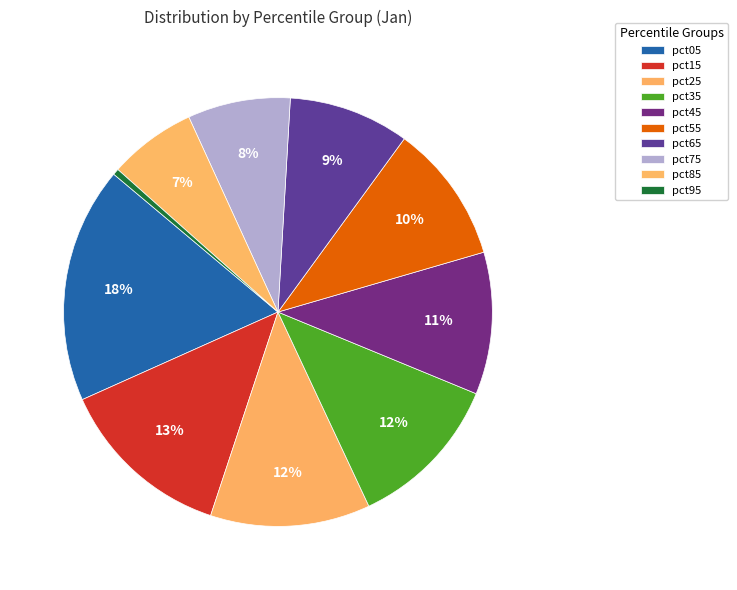

To the nearest percent, what is the combined percentage of pct25 and pct55?

23%